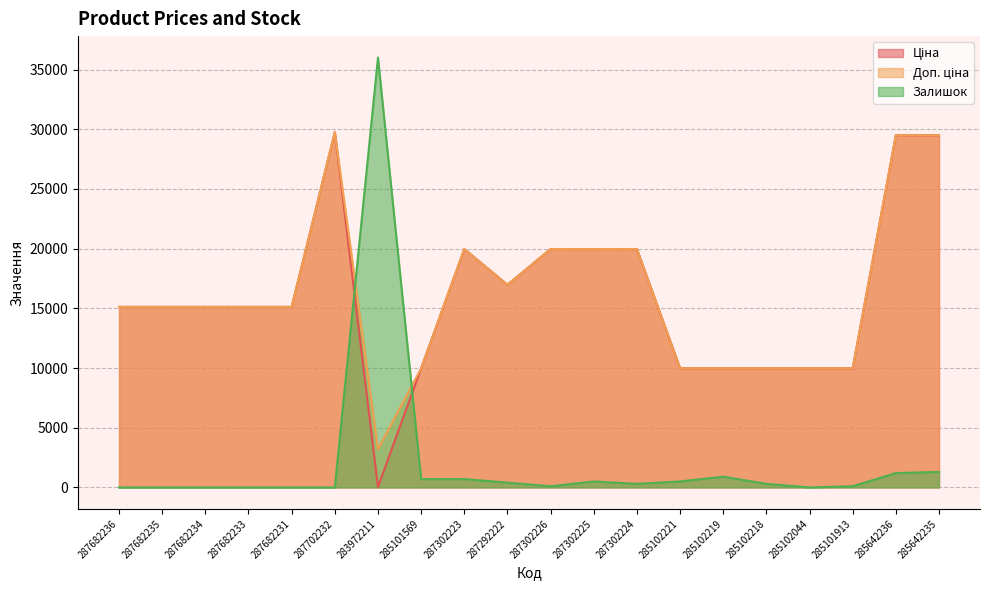

What are all the series names shown in the legend?

Ціна, Доп. ціна, Залишок